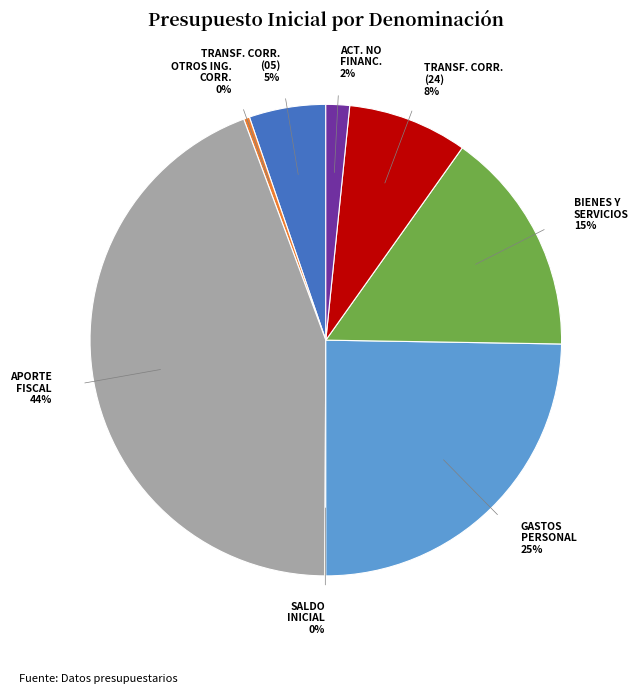

To the nearest percent, what is the average slice percentage?

12%